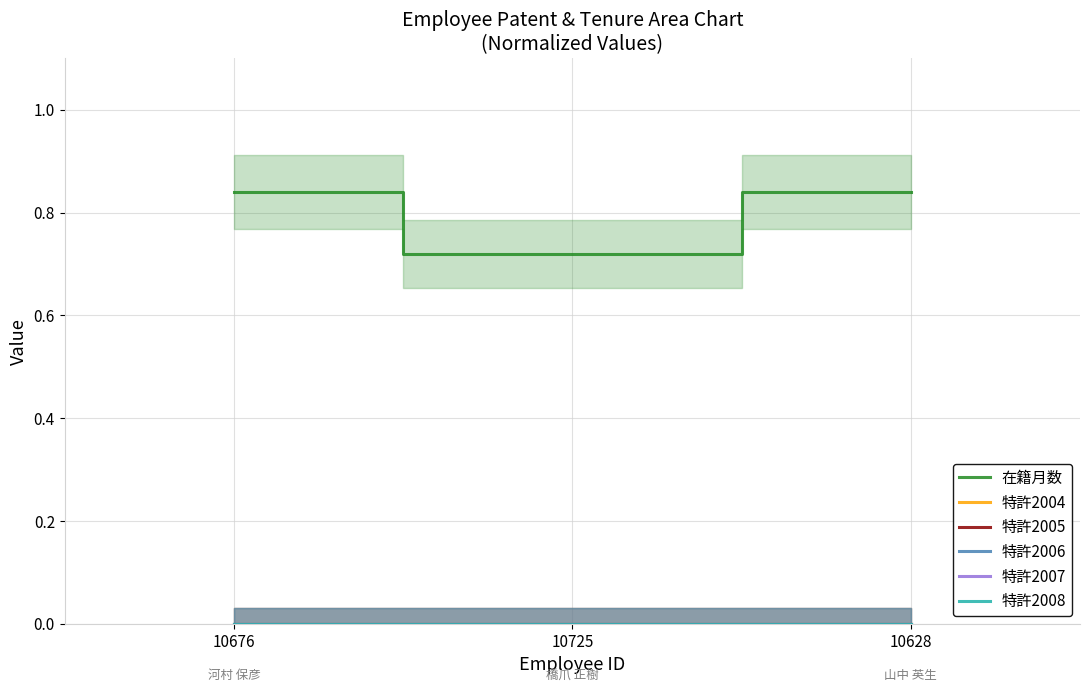

List the labels in order of 特許2008 value, smallest first.

10676, 10725, 10628